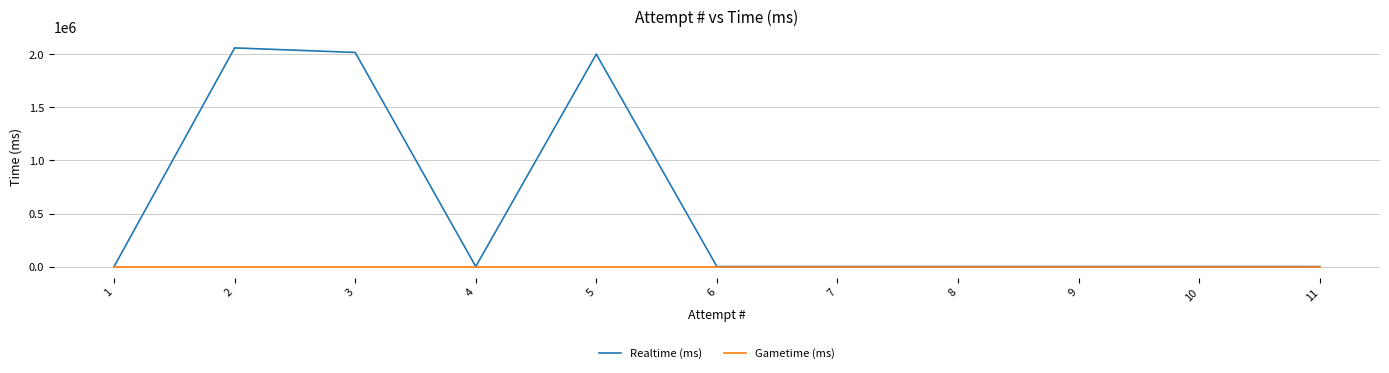

Between 3 and 2, which is larger?

2